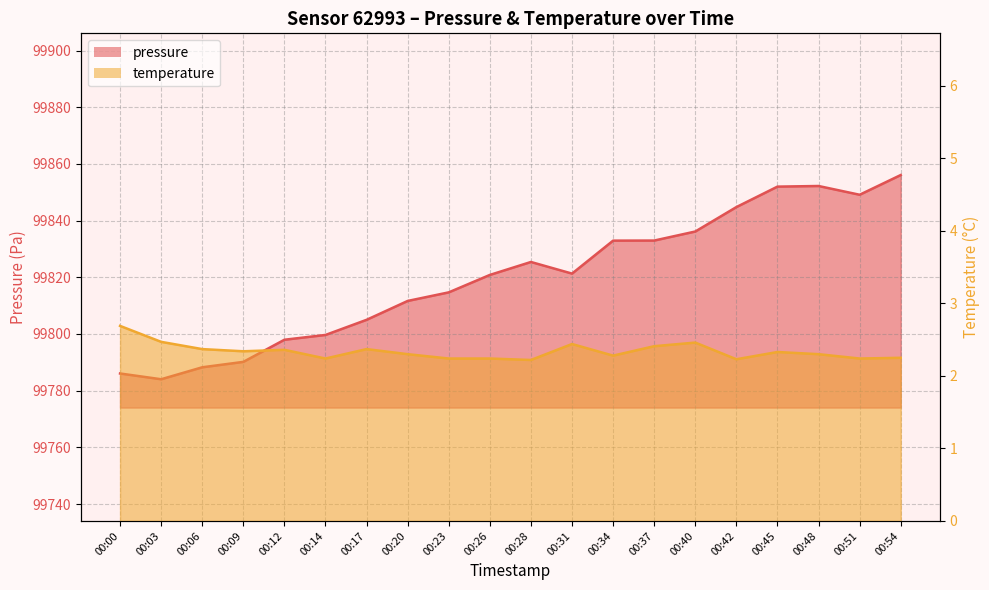

True or false: temperature has more than 1 interior local peaks.

True